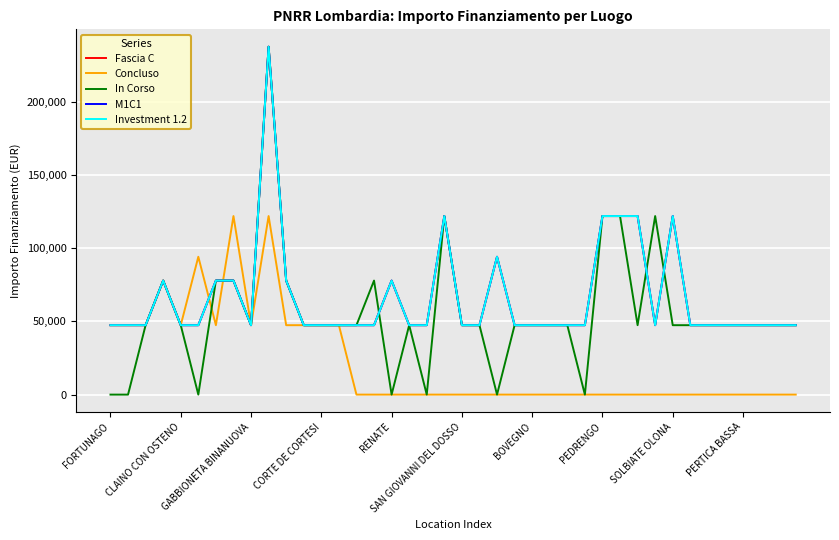

At how many categories does at least one series exceed 115466?

8